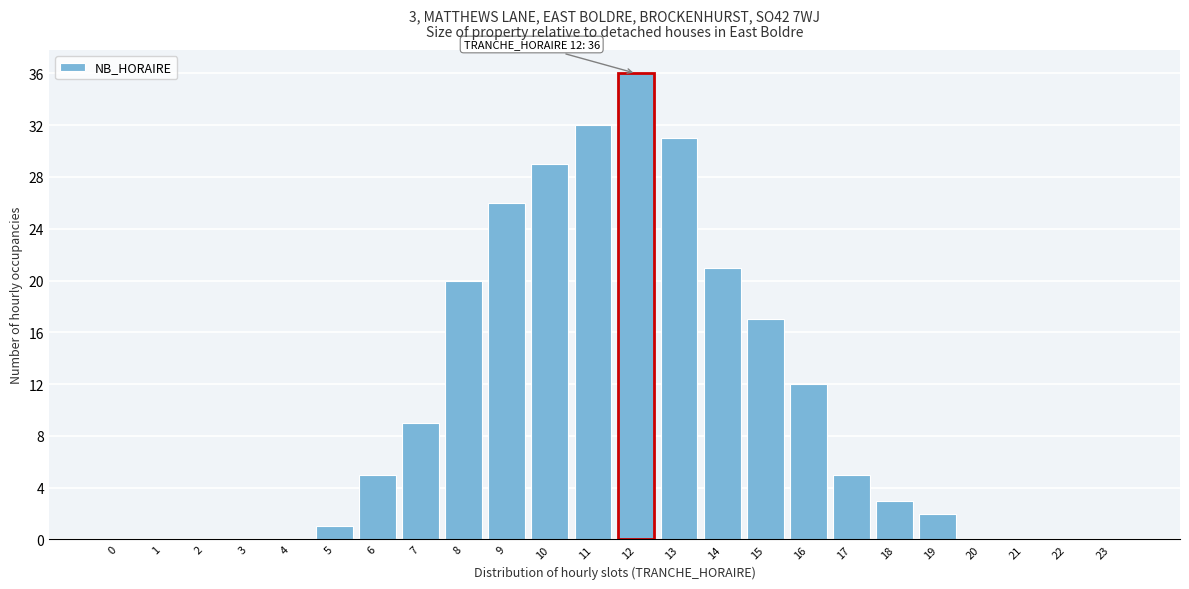

Reading right to left, transcribe all the data shown in this chart.

23=0	22=0	21=0	20=0	19=2	18=3	17=5	16=12	15=17	14=21	13=31	12=36	11=32	10=29	9=26	8=20	7=9	6=5	5=1	4=0	3=0	2=0	1=0	0=0